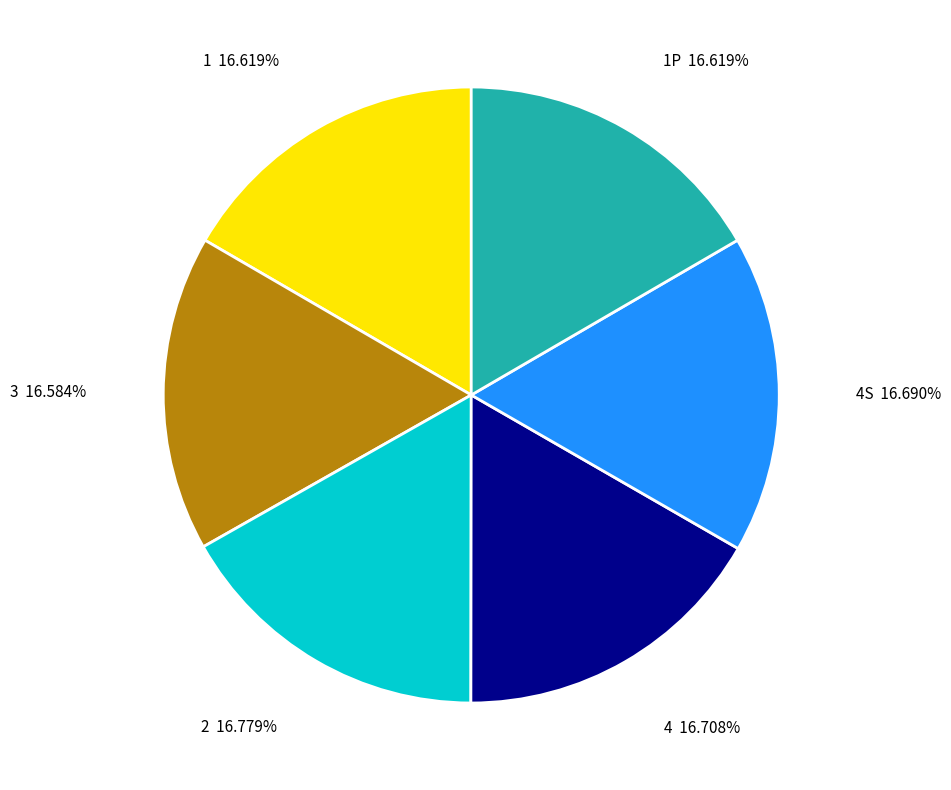

Is there any slice that represents more than half of the pie?

No